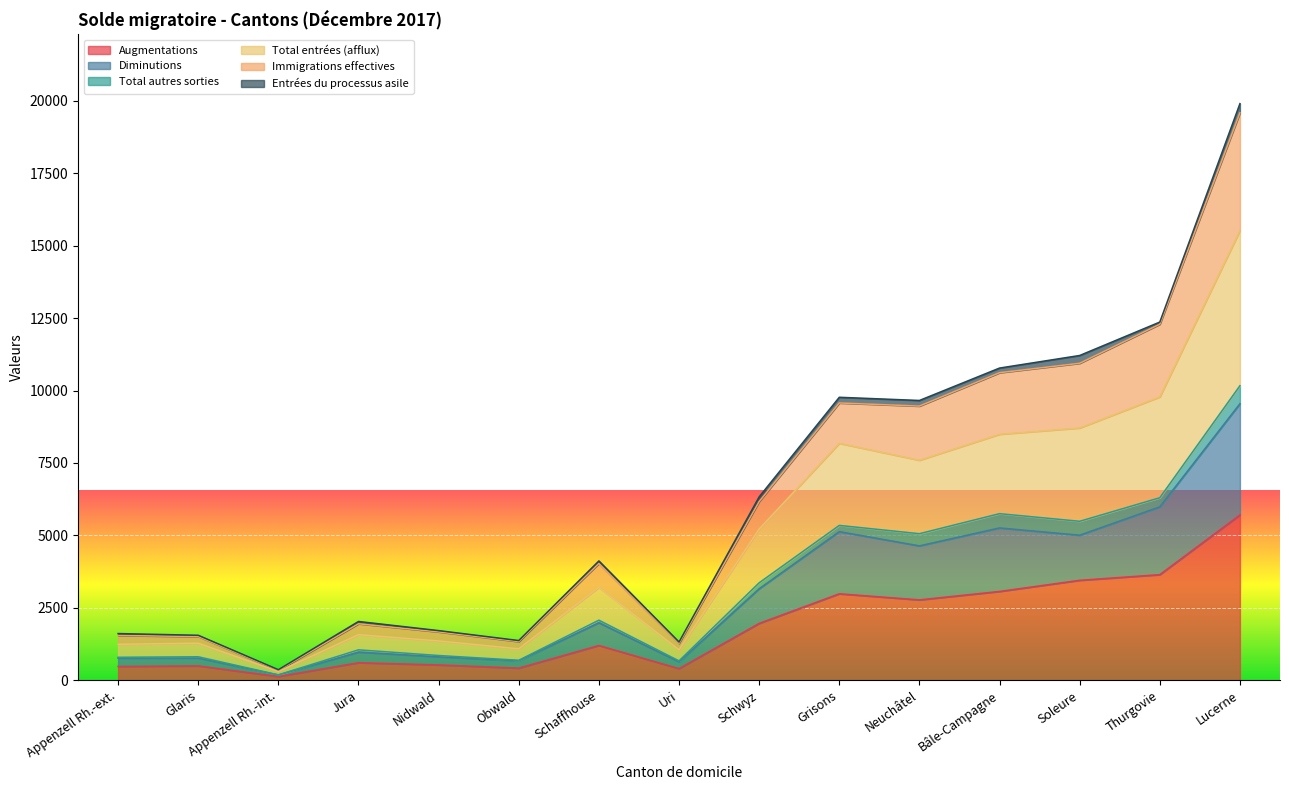

At which label does Augmentations reach its peak?

Lucerne